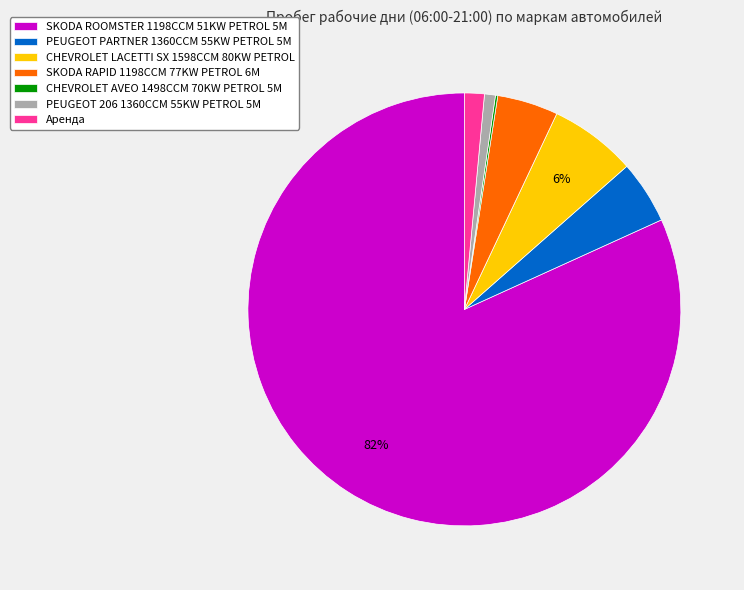

To the nearest percent, what is the average slice percentage?

14%